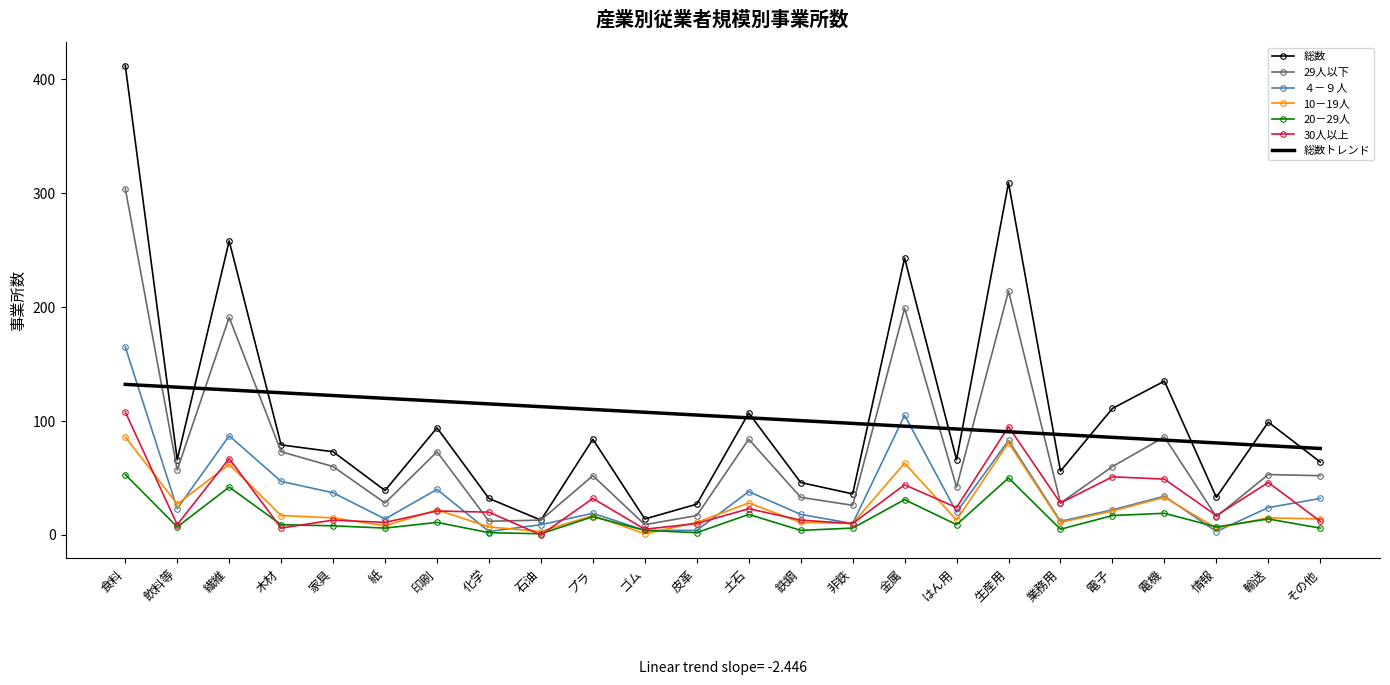

Is it true that 30人以上 equals 42 at 業務用?

False